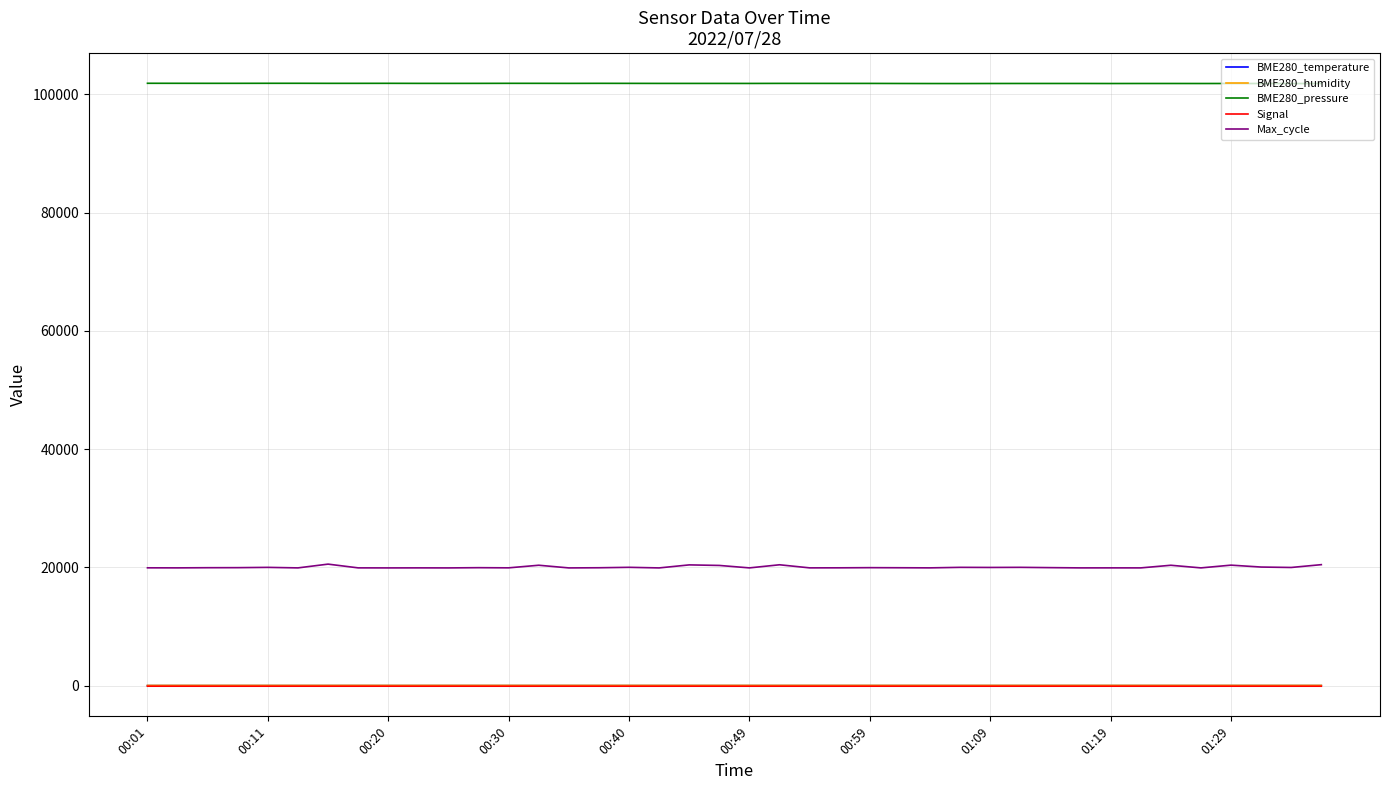

Which series has the largest total across all categories?

BME280_pressure